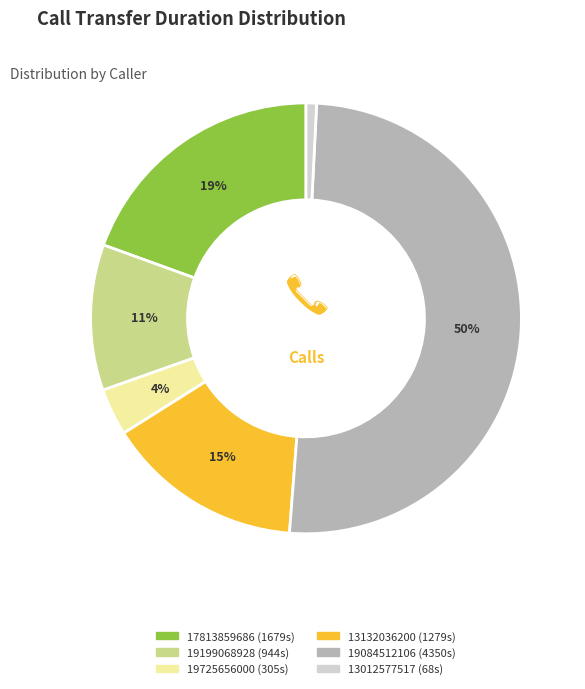

Which has a higher value, 17813859686 or 13012577517?

17813859686